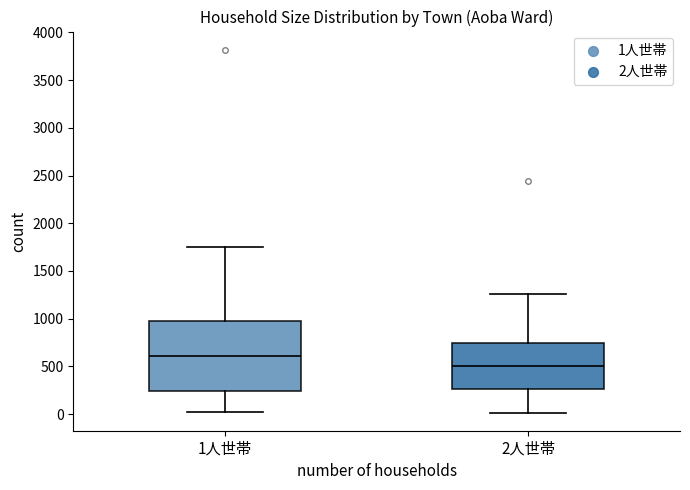

Reading left to right, transcribe this box plot: for each box, give where its median line is, the range the box spans, and where its two whiskers end, as read against the y-axis. The values are not printed on the chart, so give them approximately, as read against the axis.

1人世帯: median 600, box 250 to 1000, whiskers 50 to 1750
2人世帯: median 500, box 250 to 750, whiskers 0 to 1250